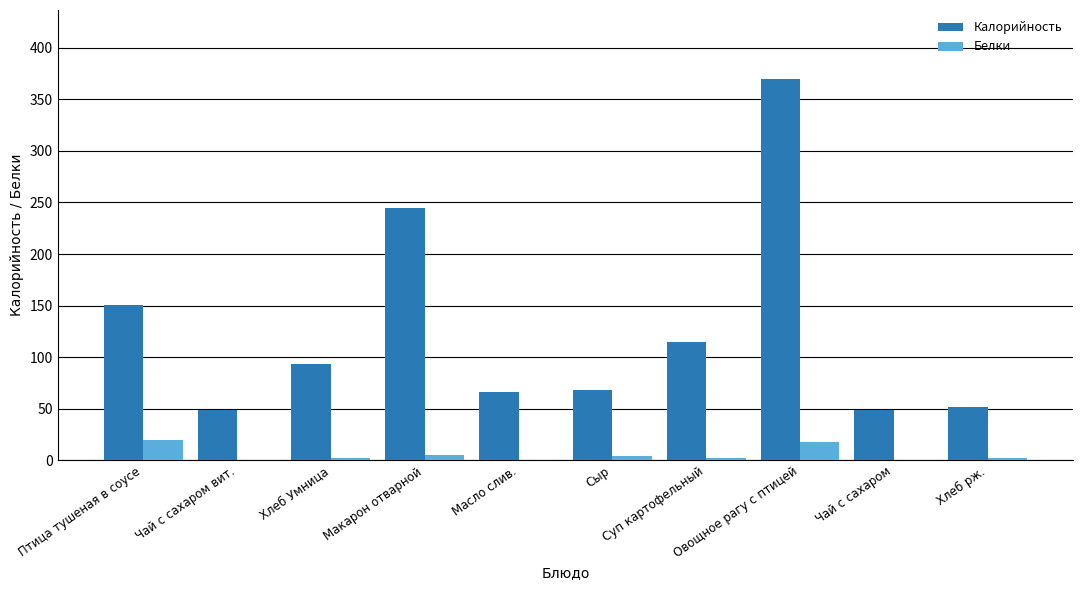

How many data points does each series have?

10